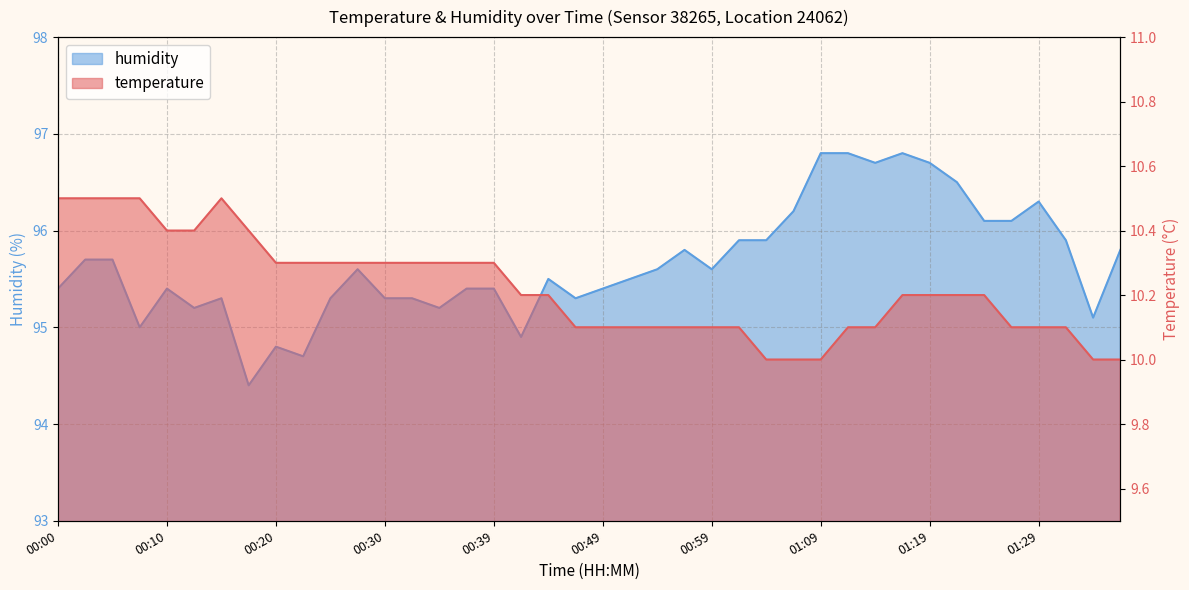

What are all the series names shown in the legend?

temperature, humidity